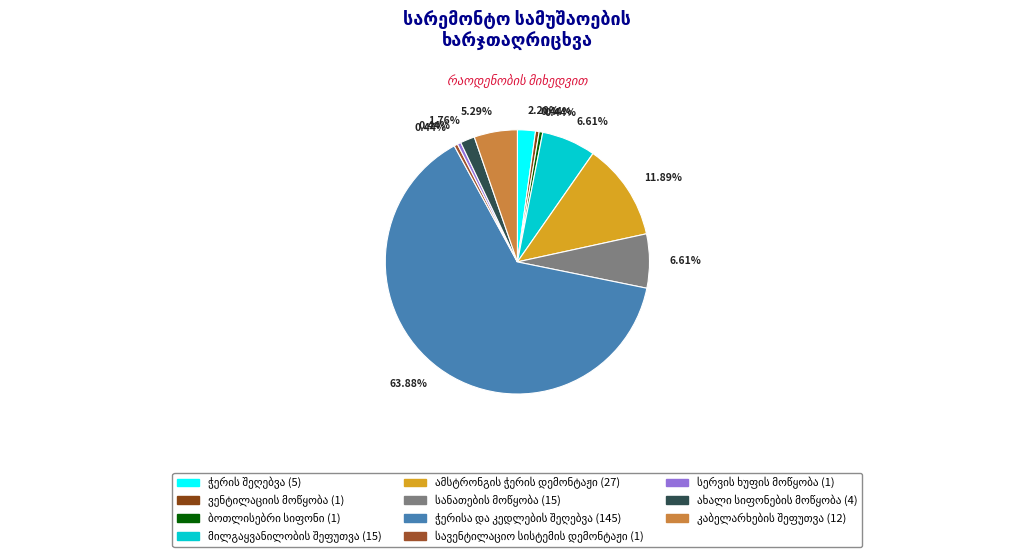

How many segments does this pie chart have?

11